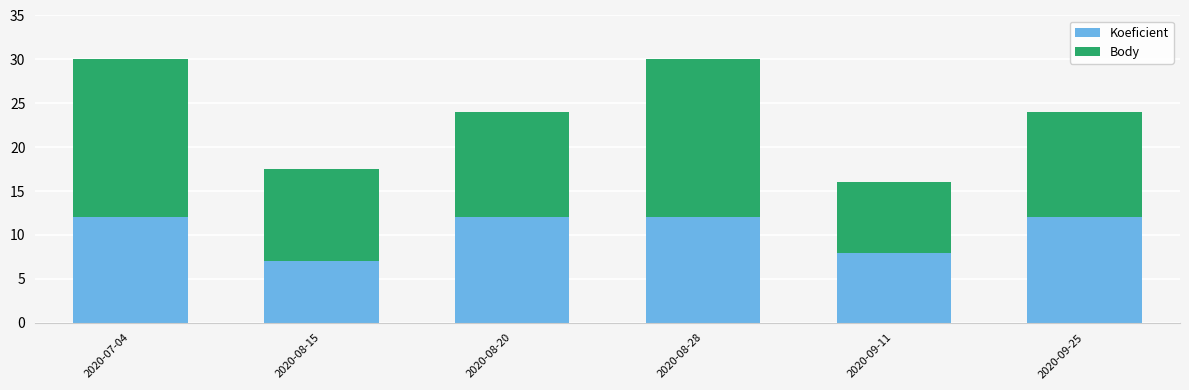

At which label does Koeficient reach its minimum?

2020-08-15